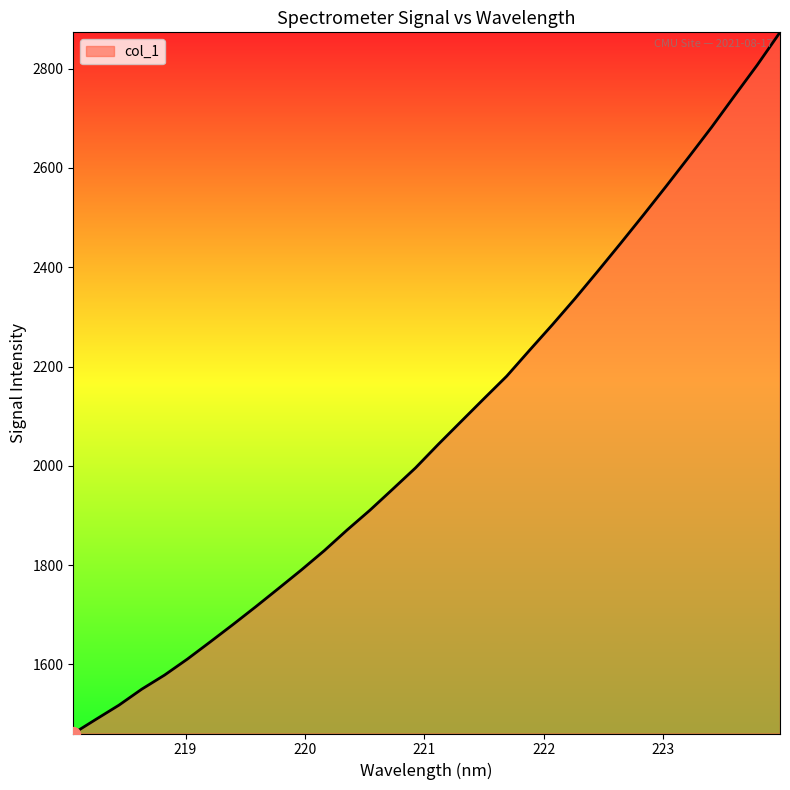

What is the difference between the maximum and minimum values?

1412.6